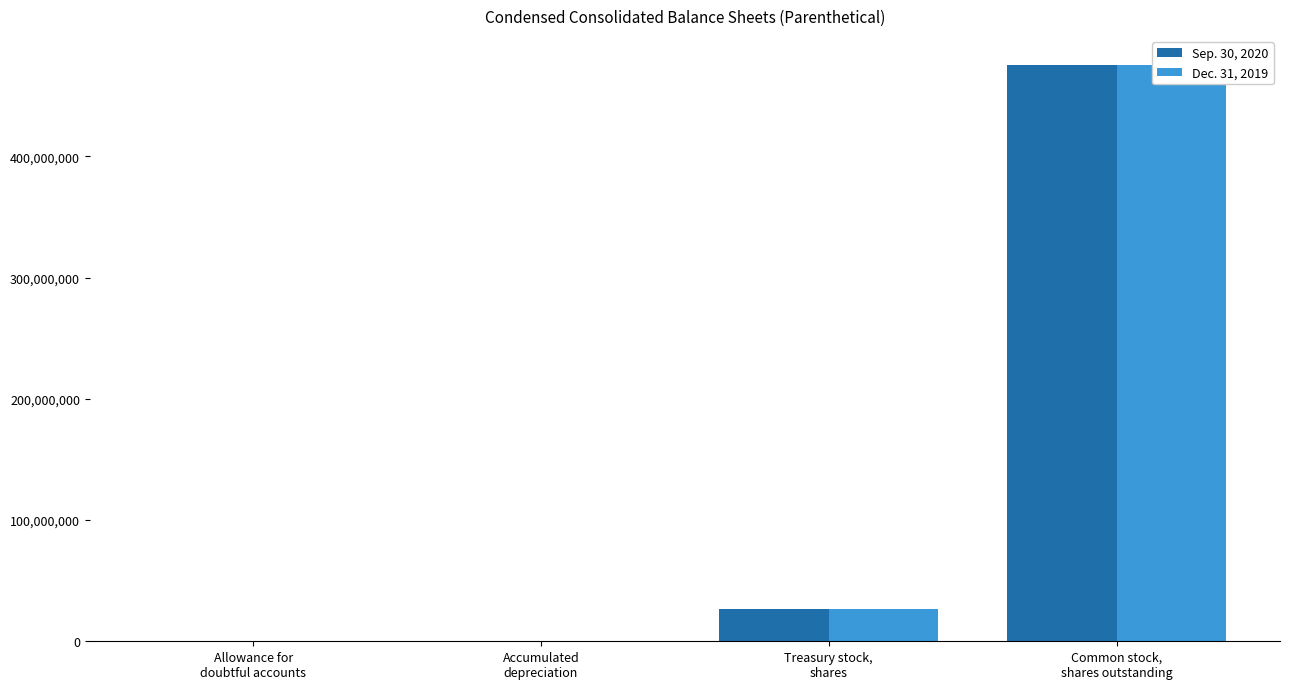

Read the Sep. 30, 2020 value at Accumulated
depreciation, to the nearest 100.

1900